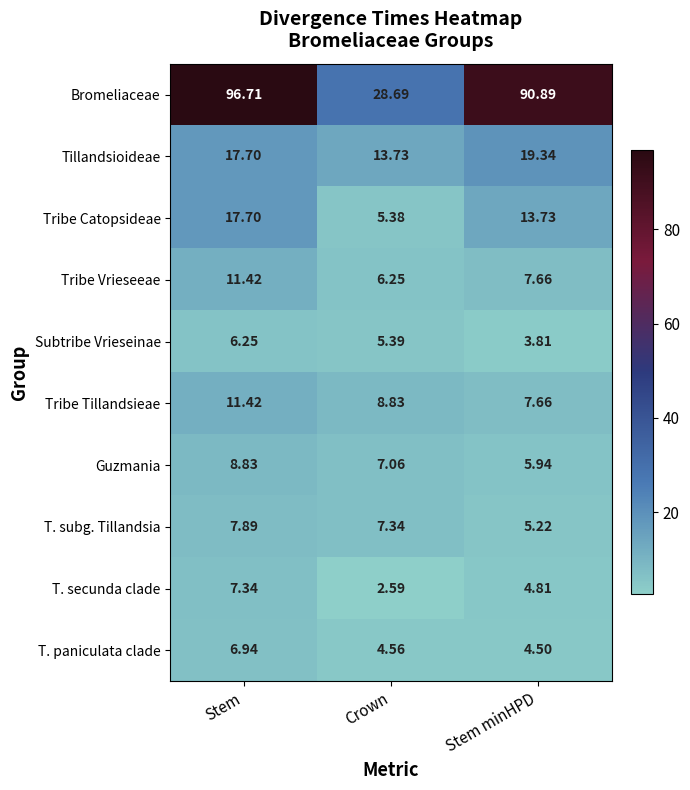

At which label is T. subg. Tillandsia closest to 6?

Stem minHPD